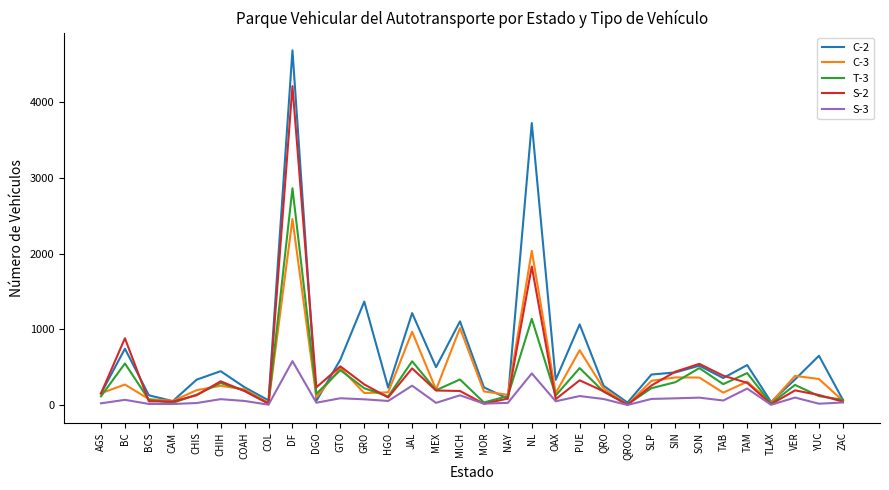

How many interior local valleys does the T-3 series have?

10